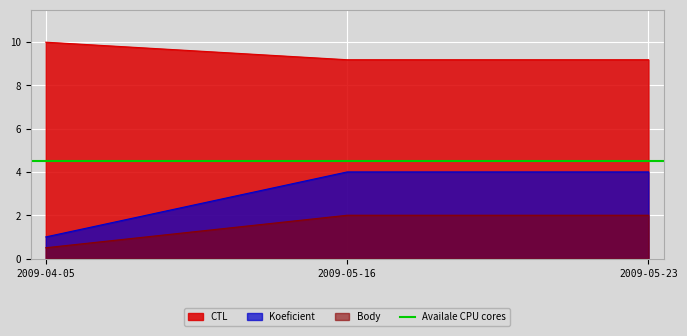

At which label does Koeficient reach its minimum?

2009-04-05